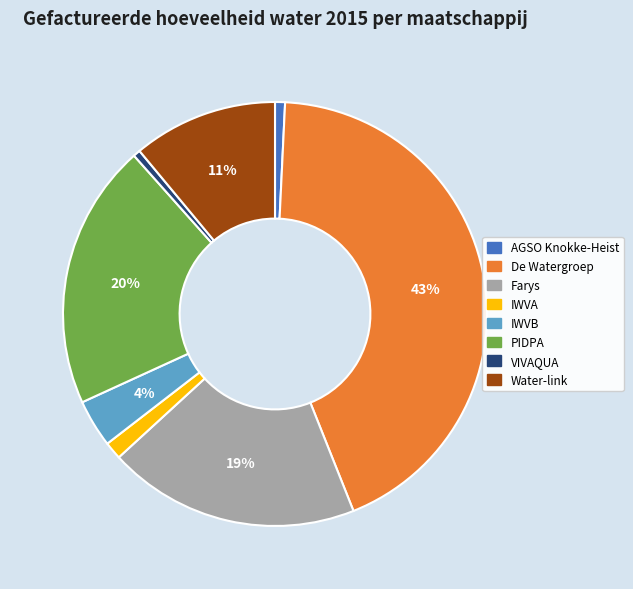

Count the number of slices in the pie.

8